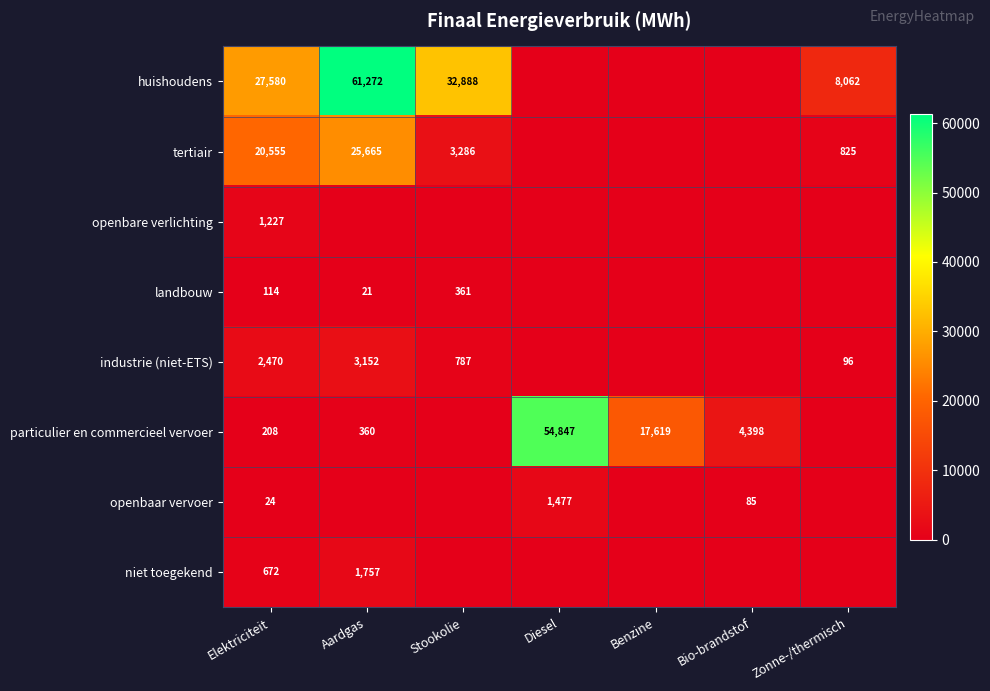

True or false: tertiair has a value of 20555 at Elektriciteit.

True